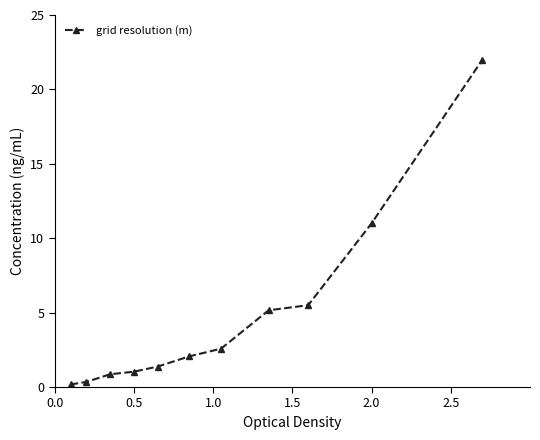

What is the average value?

4.7